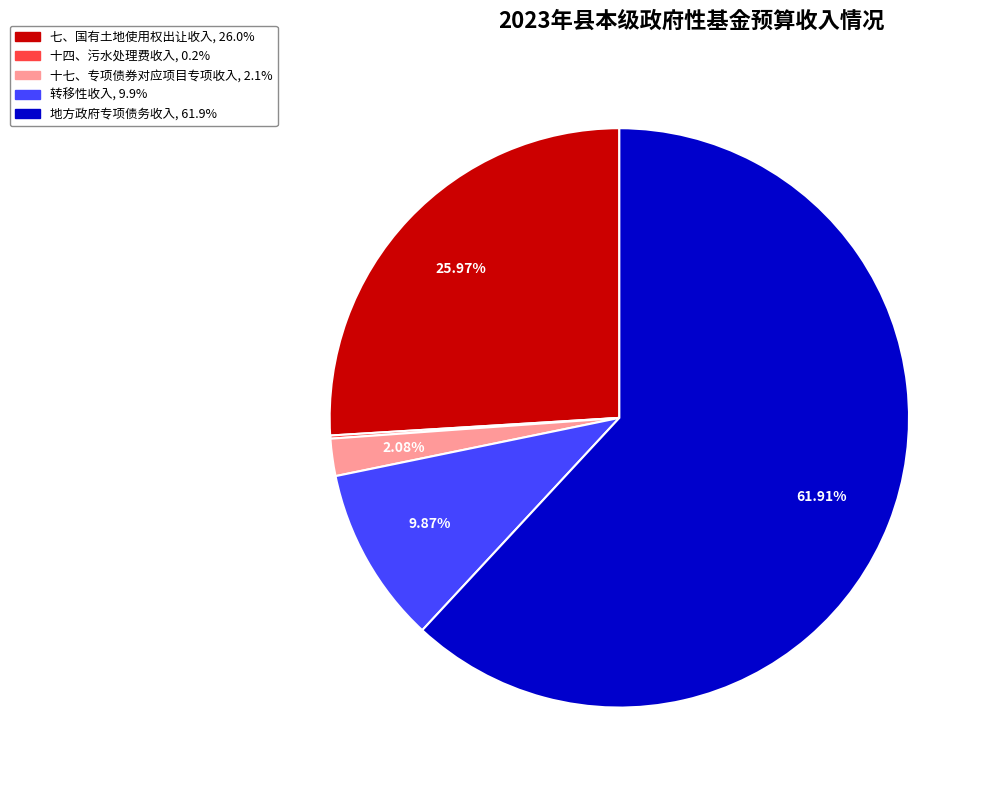

To the nearest percent, what is the average slice percentage?

20%